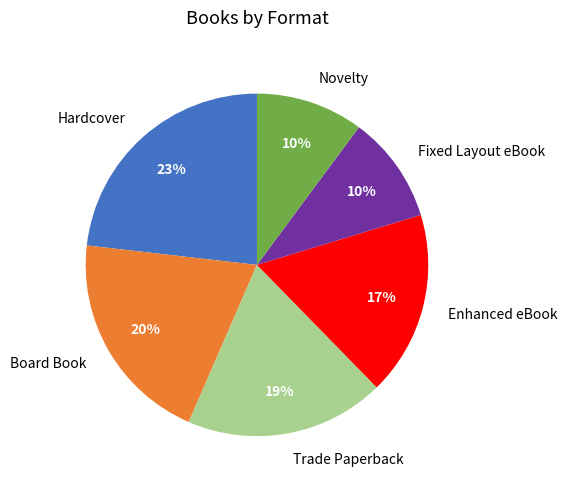

Count the number of slices in the pie.

6